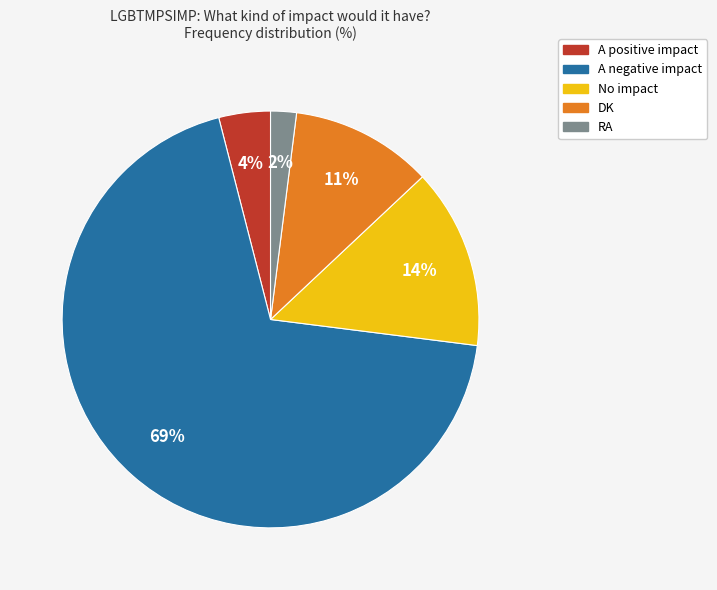

What is the largest slice in the pie chart?

A negative impact